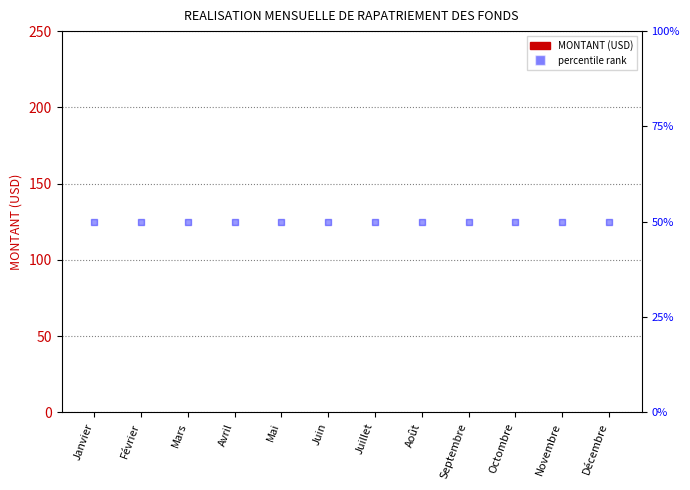

Which series reaches the maximum Y coordinate?

percentile rank